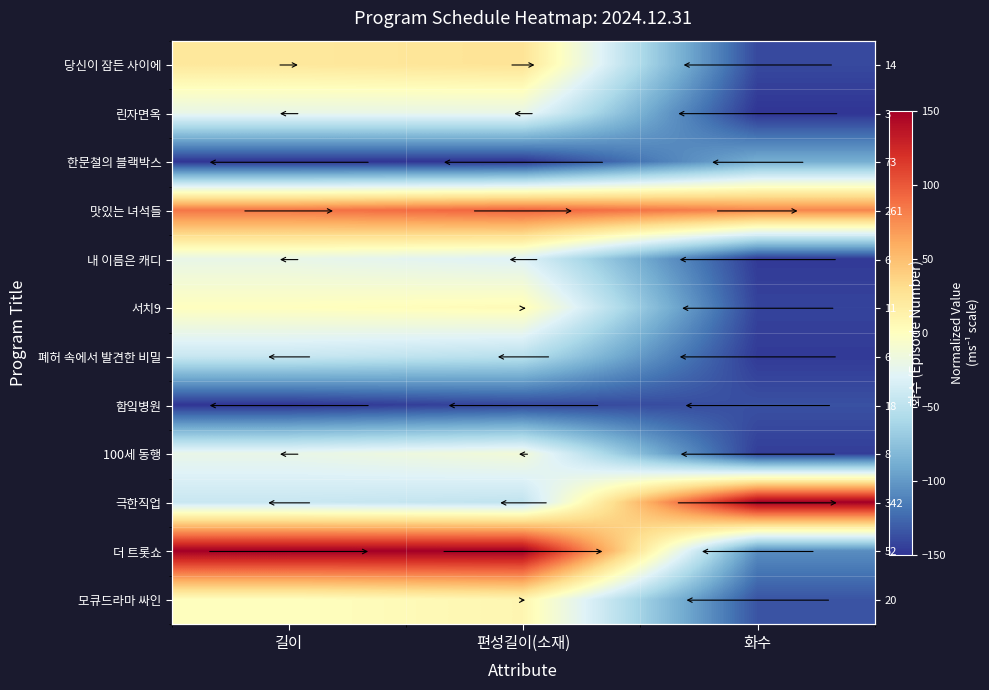

What is the difference between the 맛있는 녀석들 values at 화수 and 길이?

7.4